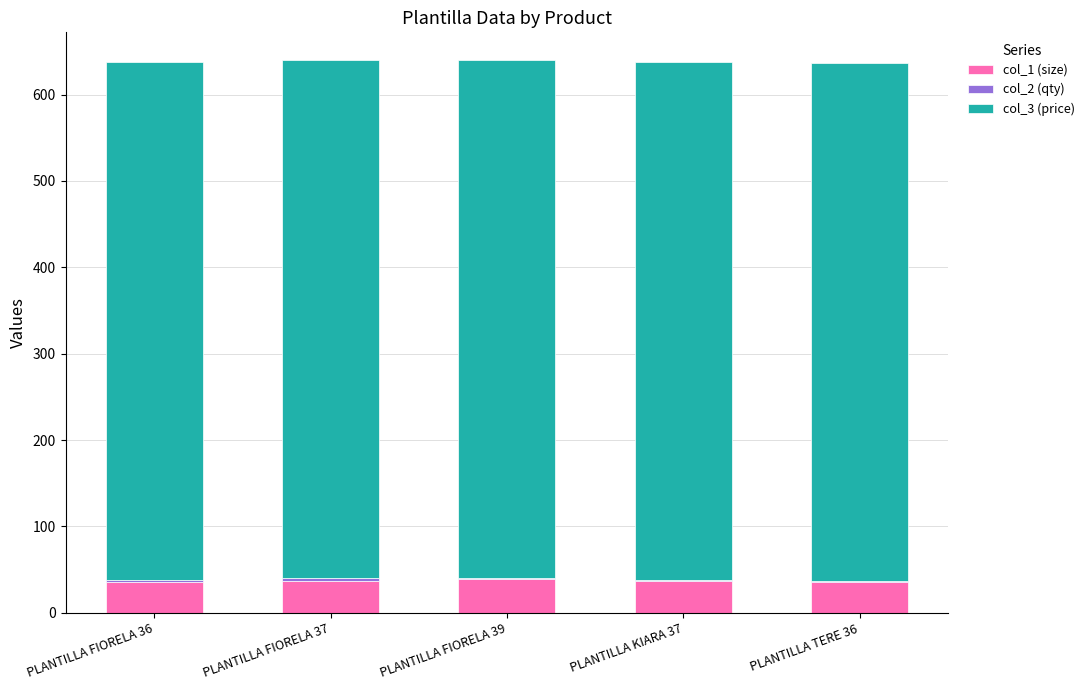

What is the label of the 1st bar from the right?

PLANTILLA TERE 36